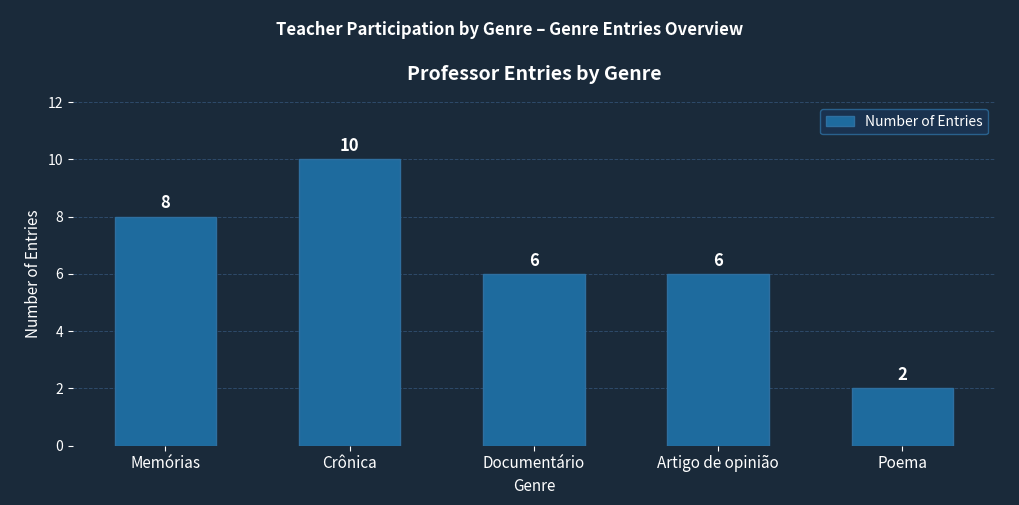

Which category has the lowest value across all series?

Poema